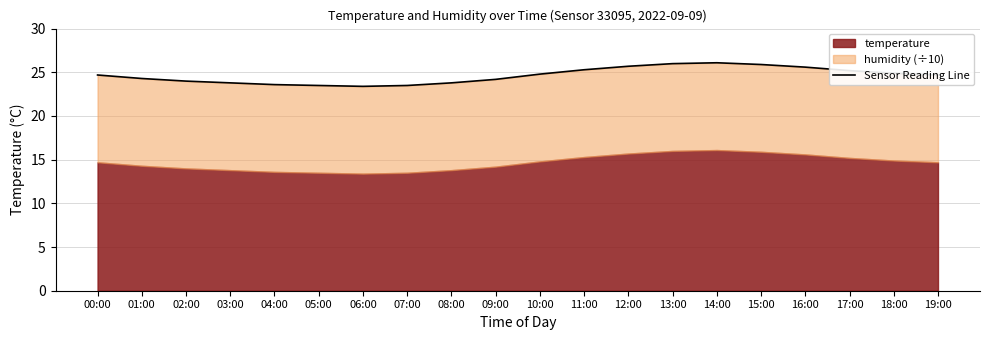

What is the minimum value shown in the chart?

23.4